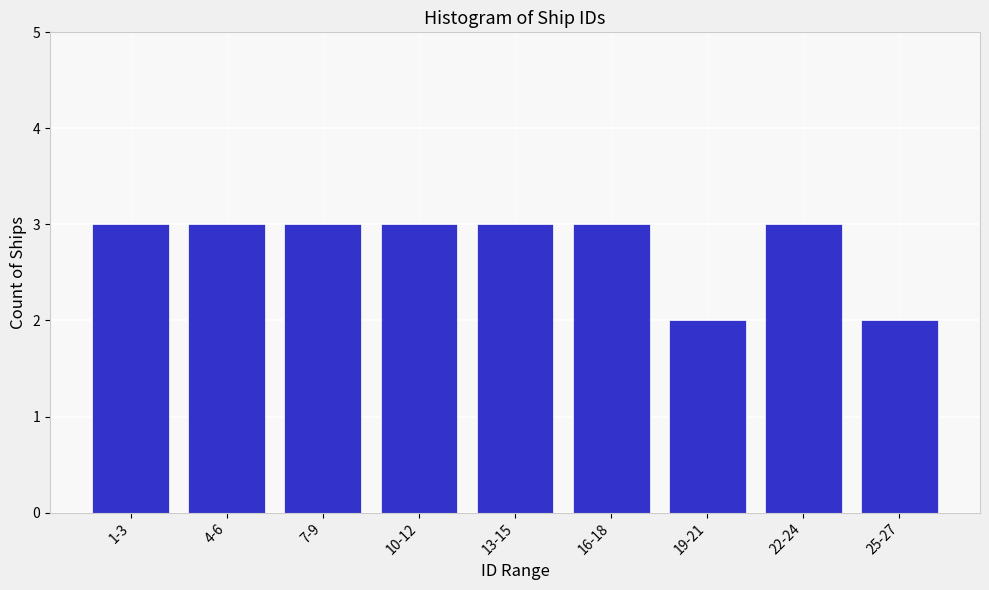

Reading right to left, transcribe all the data shown in this chart.

25-27=2	22-24=3	19-21=2	16-18=3	13-15=3	10-12=3	7-9=3	4-6=3	1-3=3